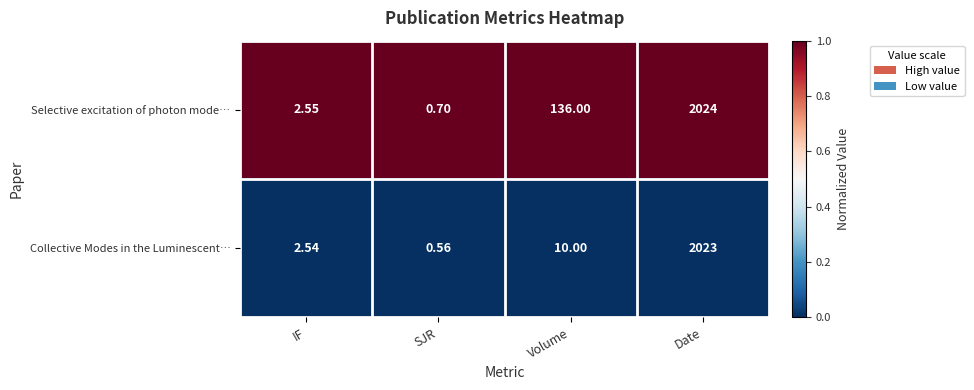

At which category does the chart reach its peak across all series?

Date